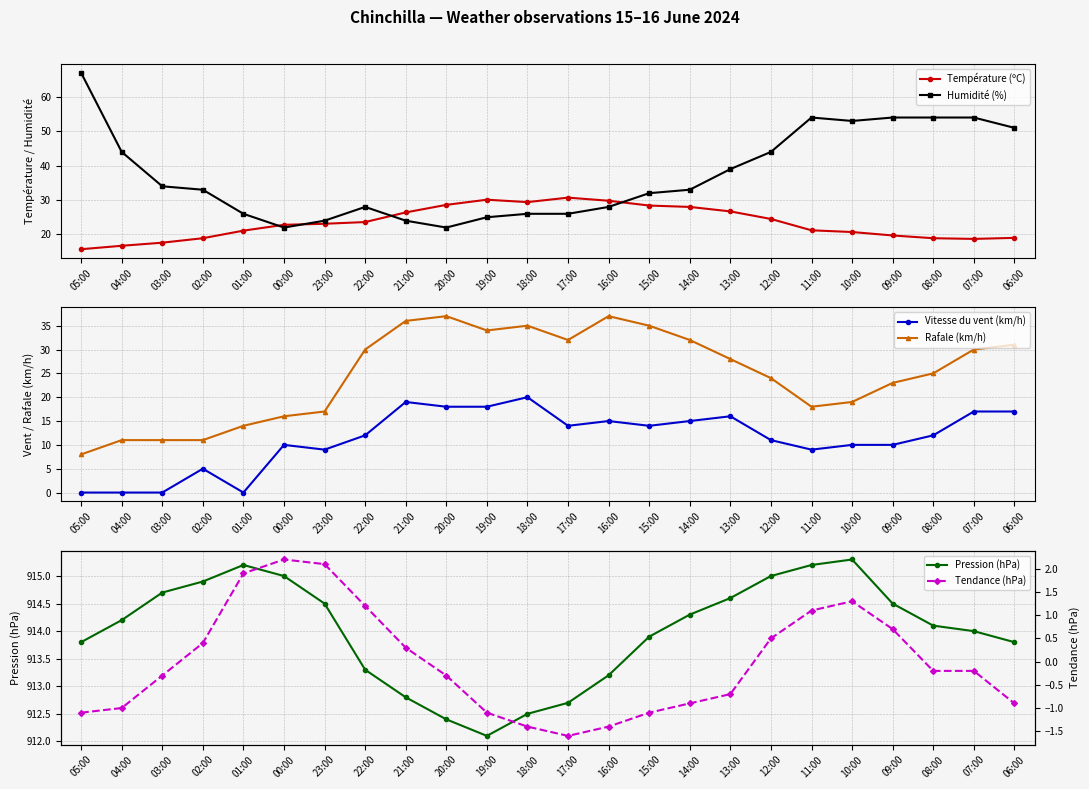

Is the value of Rafale (km/h) at 20:00 greater than the value of Pression (hPa) at 06:00?

No